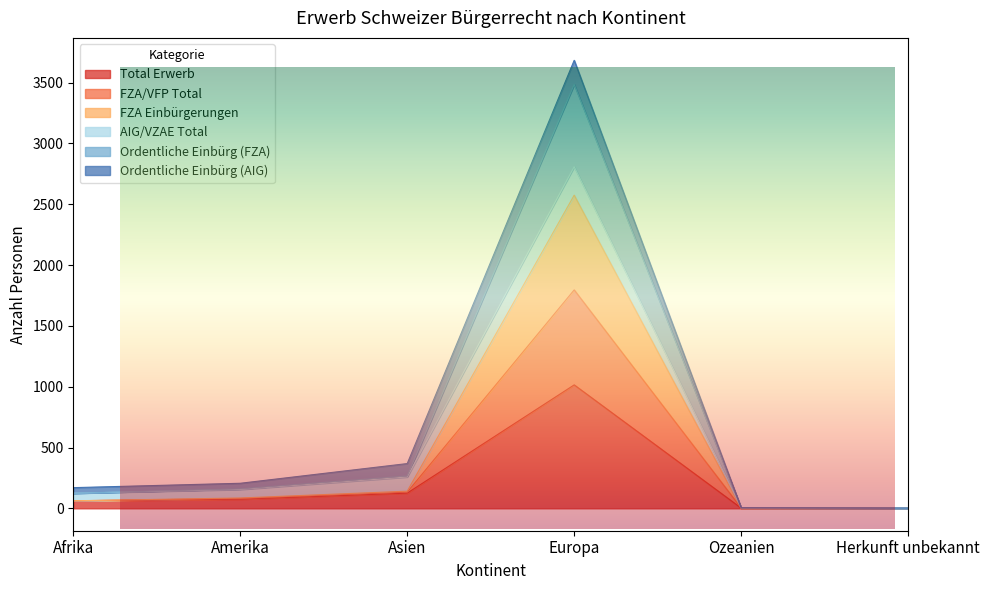

At which category is the sum across all series the highest?

Europa